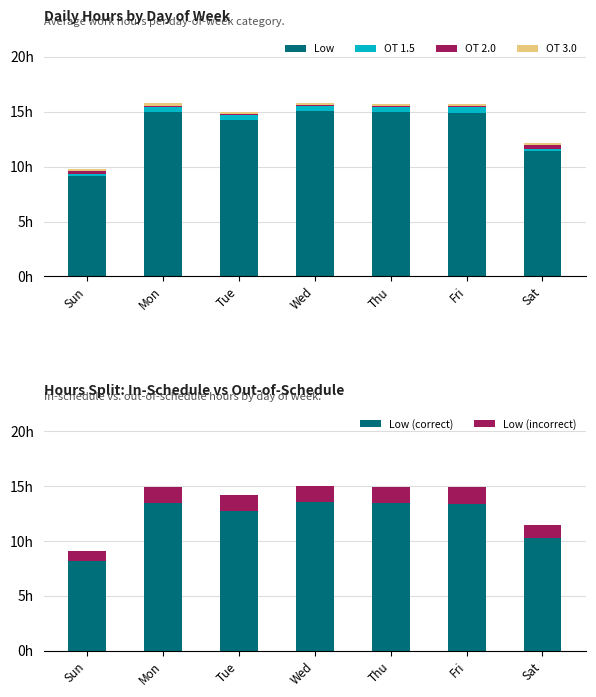

At how many categories does at least one series exceed 10?

6